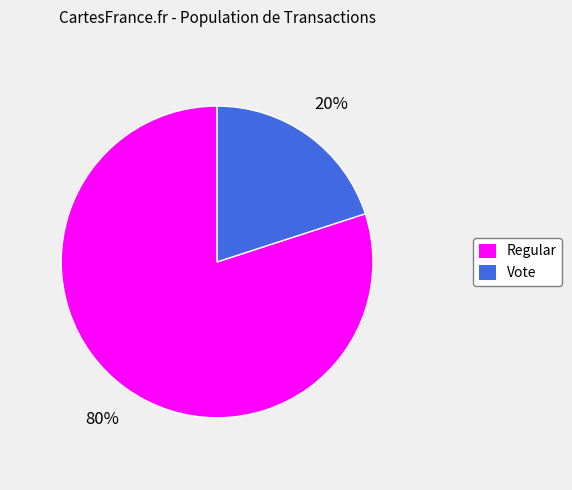

To the nearest percent, what is the difference between the Regular and Vote slice percentages?

60%